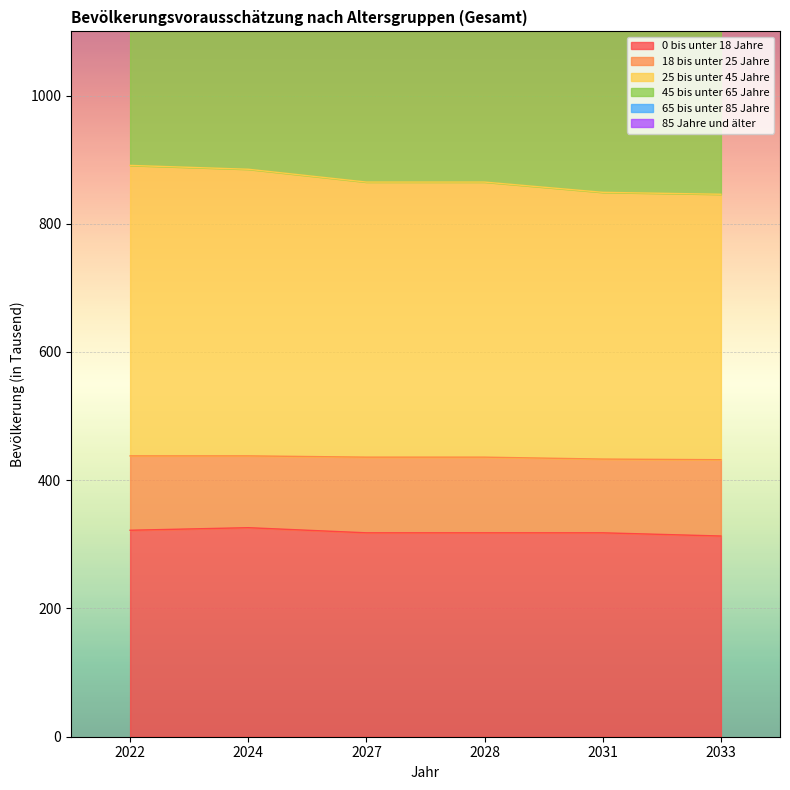

True or false: 25 bis unter 45 Jahre has more than 0 points higher than both neighbors.

False